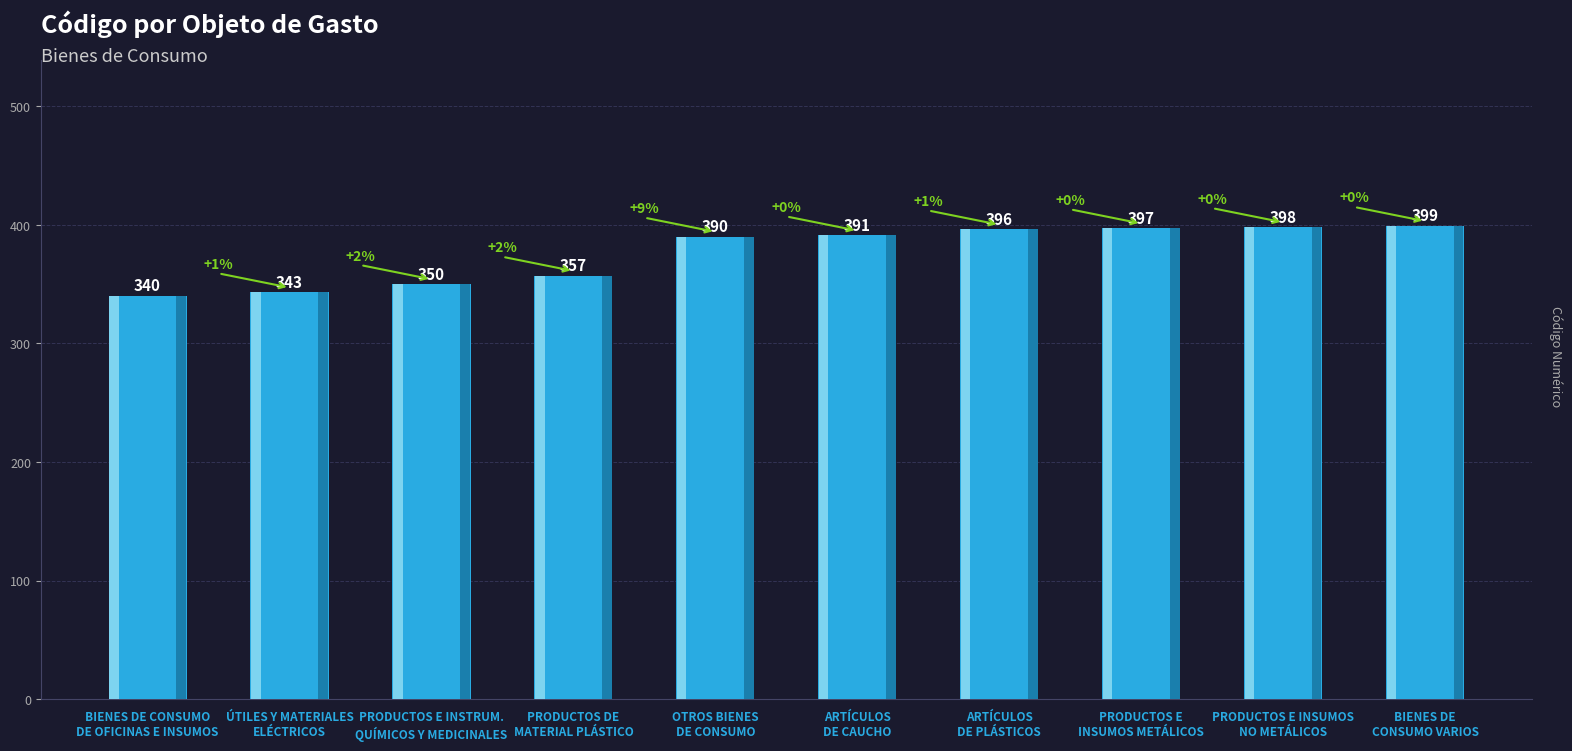

How many data points are less than 391?

5